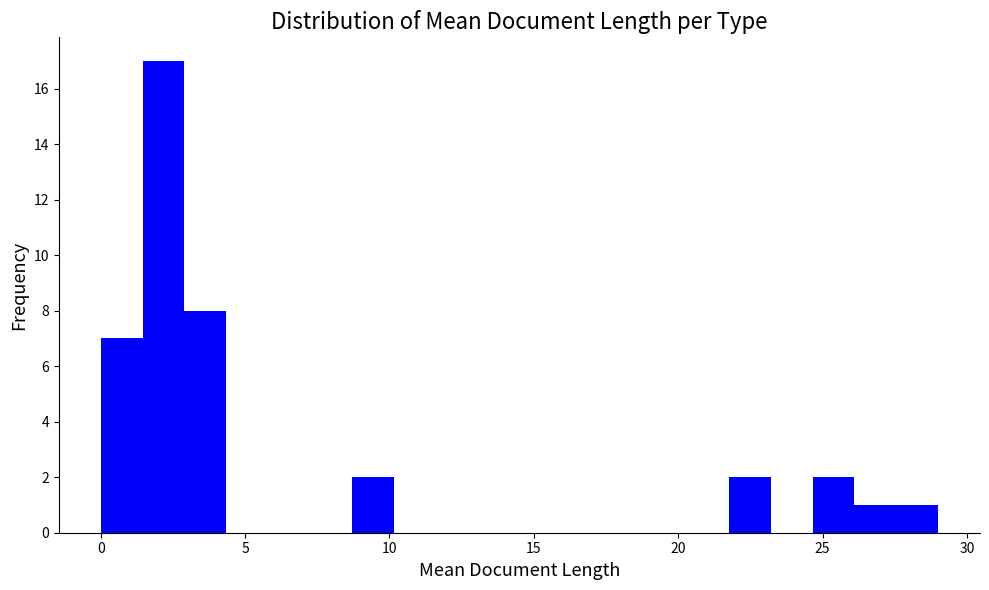

Around what value on the x-axis is the tallest bar? Give the approximate position of its centre, as read against the axis.

2.0